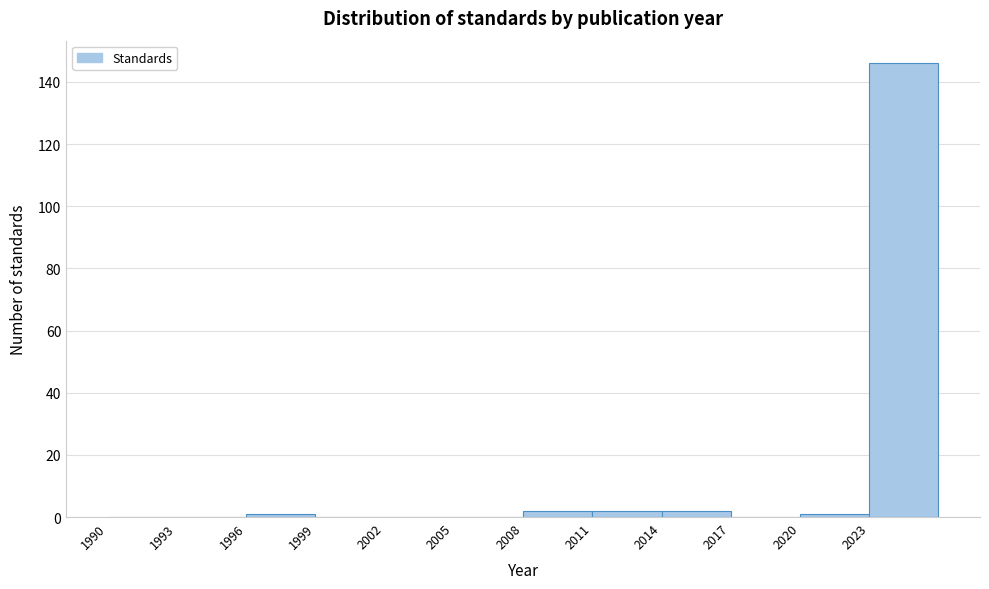

Reading left to right, list every bar in this chart as the range it spans on the x-axis followed by its height. The values are not printed on the chart, so give them approximately, as read against the axis.

1990 to 1993: 0
1993 to 1996: 0
1996 to 1999: under 2
1999 to 2002: 0
2002 to 2005: 0
2005 to 2008: 0
2008 to 2011: 2
2011 to 2014: 2
2014 to 2017: 2
2017 to 2020: 0
2020 to 2023: under 2
2023 to 2026: 146